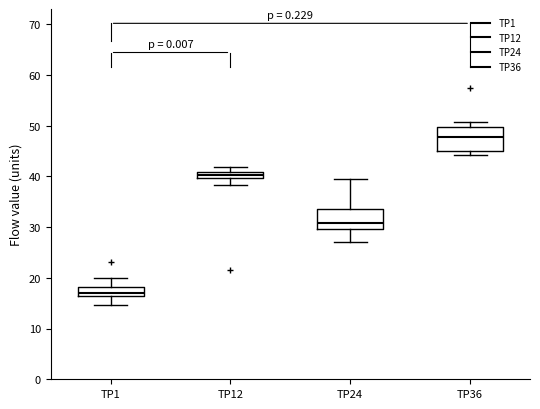

Which box's median line is the highest?

TP36